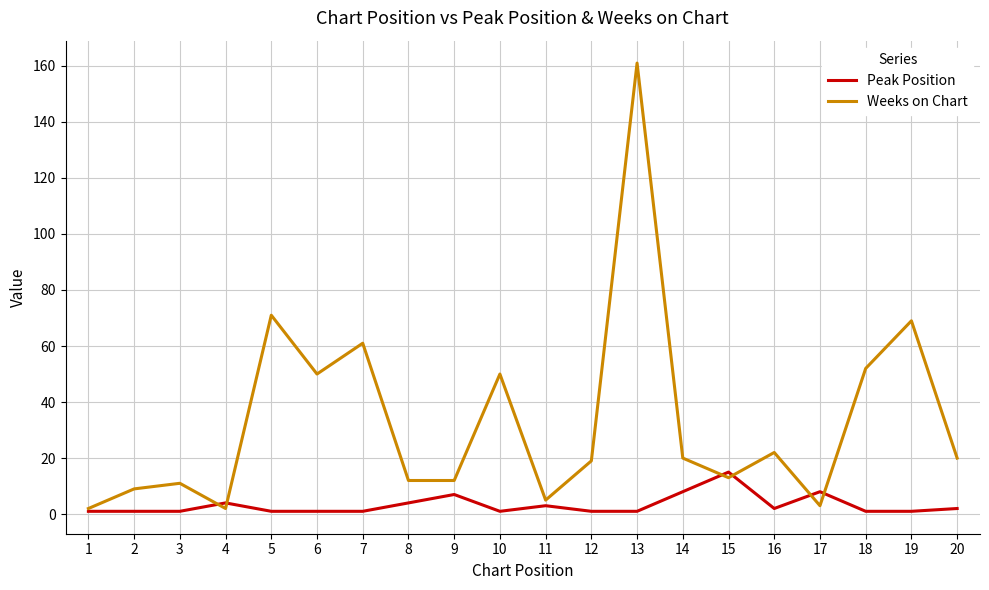

What is the highest value of the Weeks on Chart series?

161